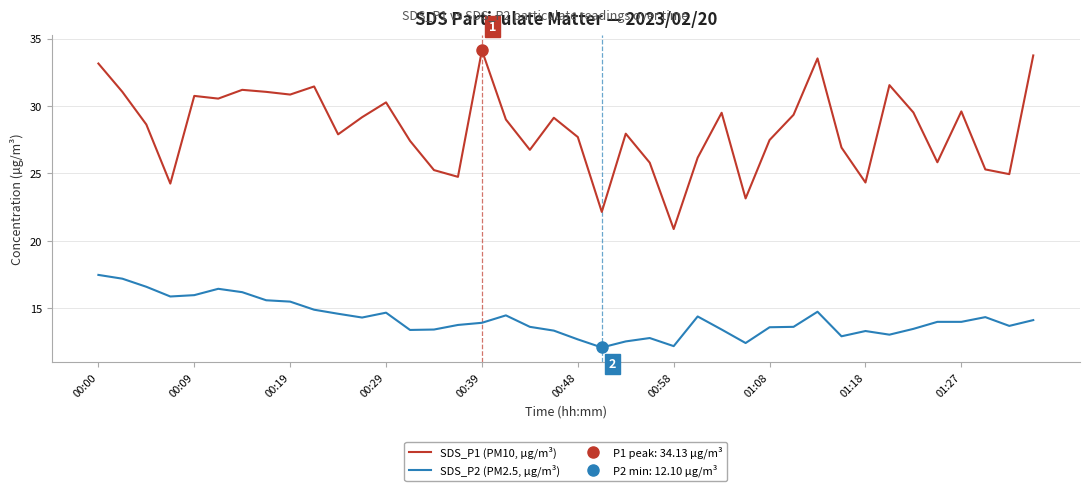

What is the difference between the second highest and second lowest values in the SDS_P2 (PM2.5, µg/m³) series?

5.0